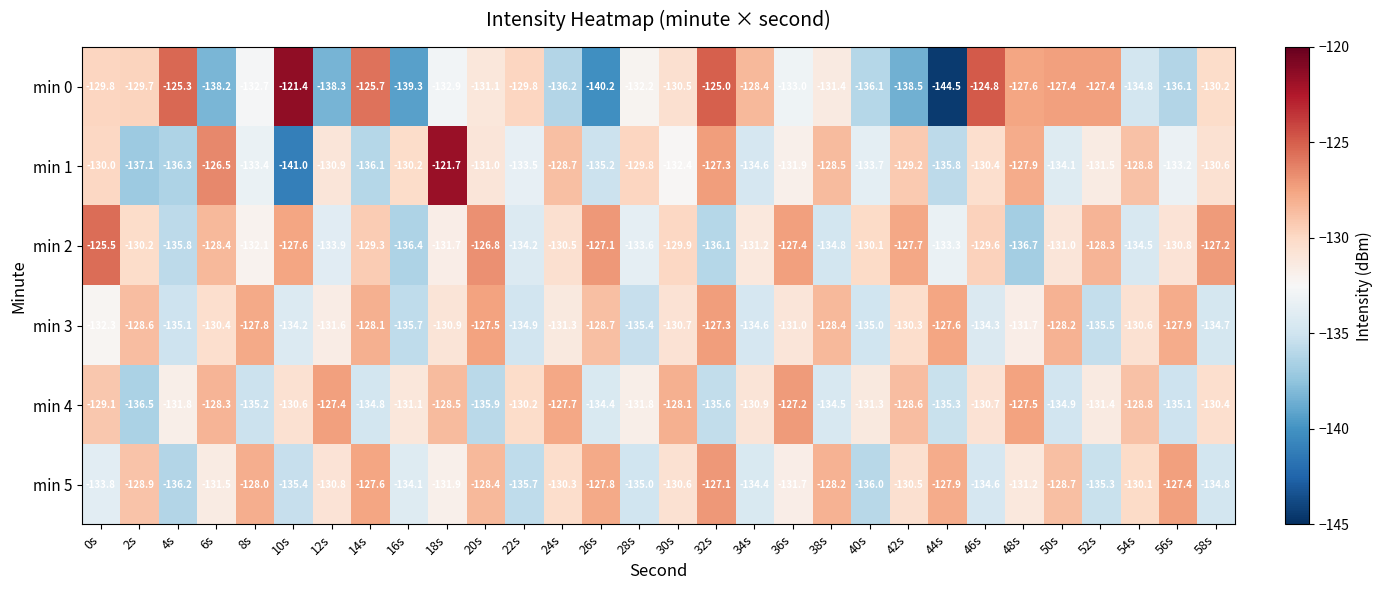

What is the smallest value displayed?

-144.5